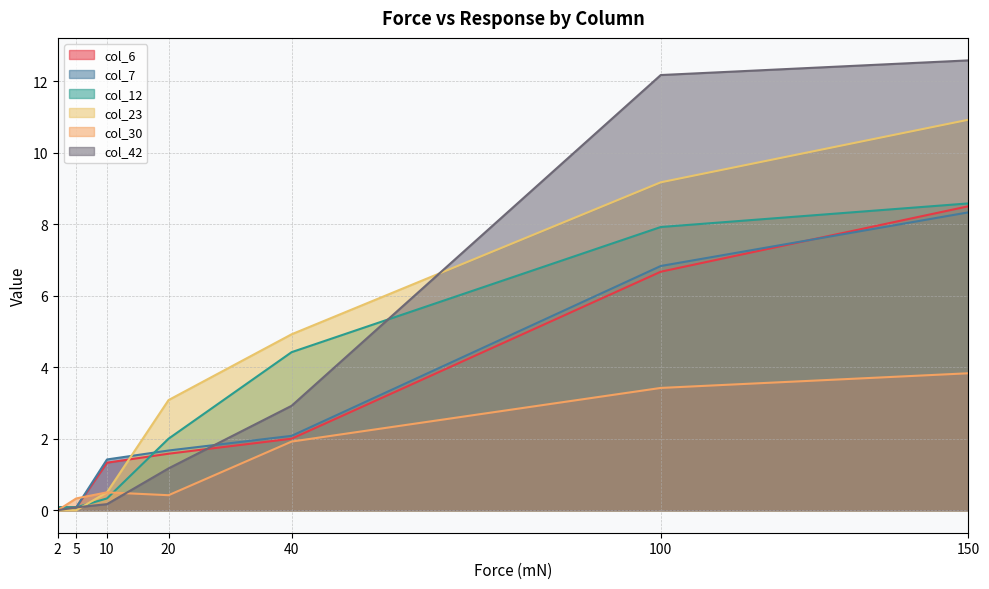

True or false: col_7 has more than 1 interior local peaks.

False